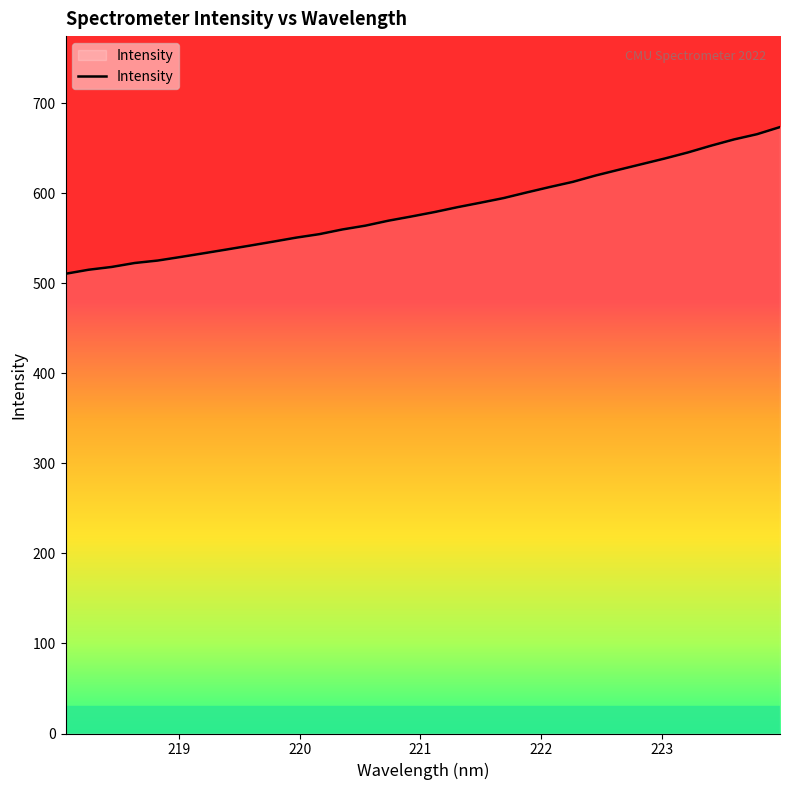

What is the smallest value displayed?

510.4